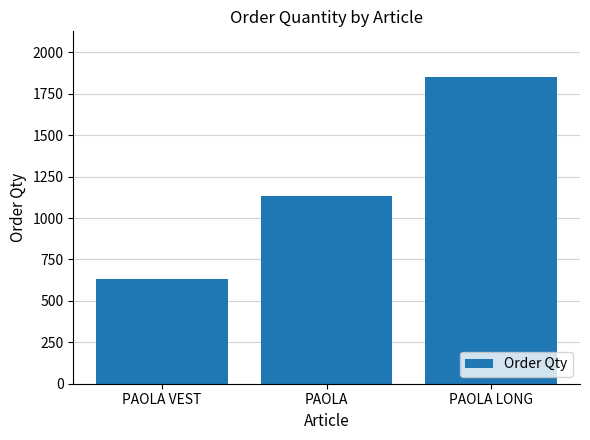

Count the number of data series in this chart.

1